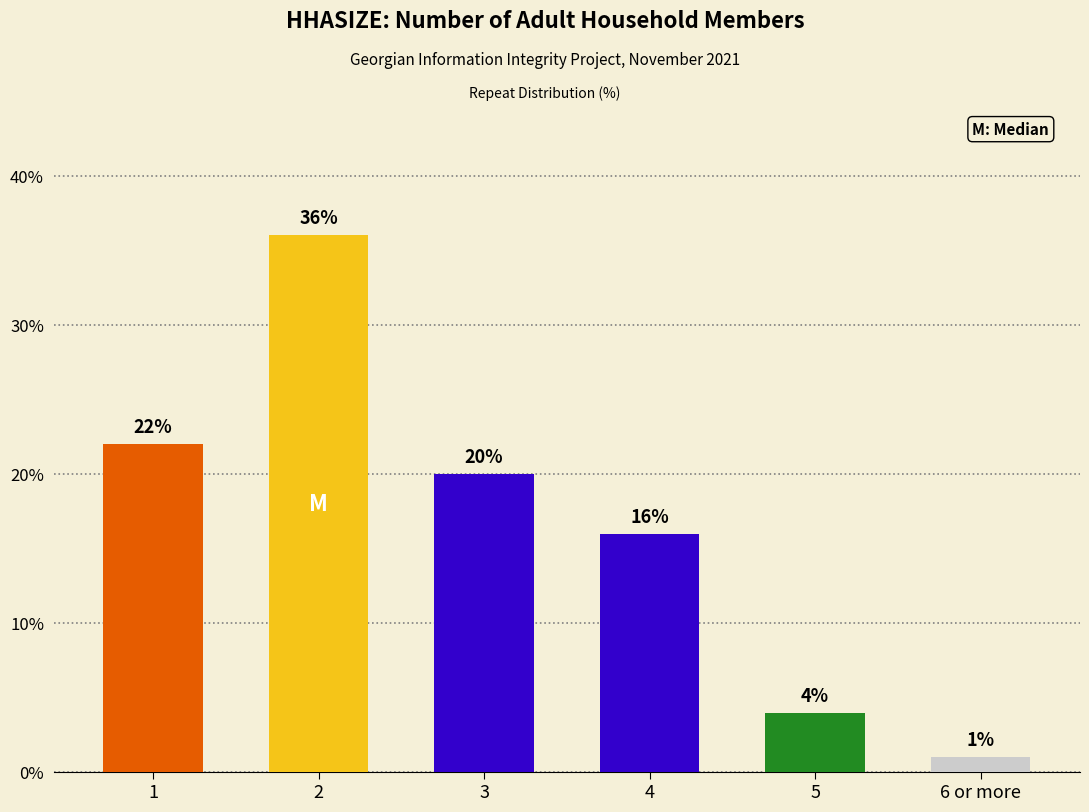

What is the label of the 6th bar from the left?

6 or more